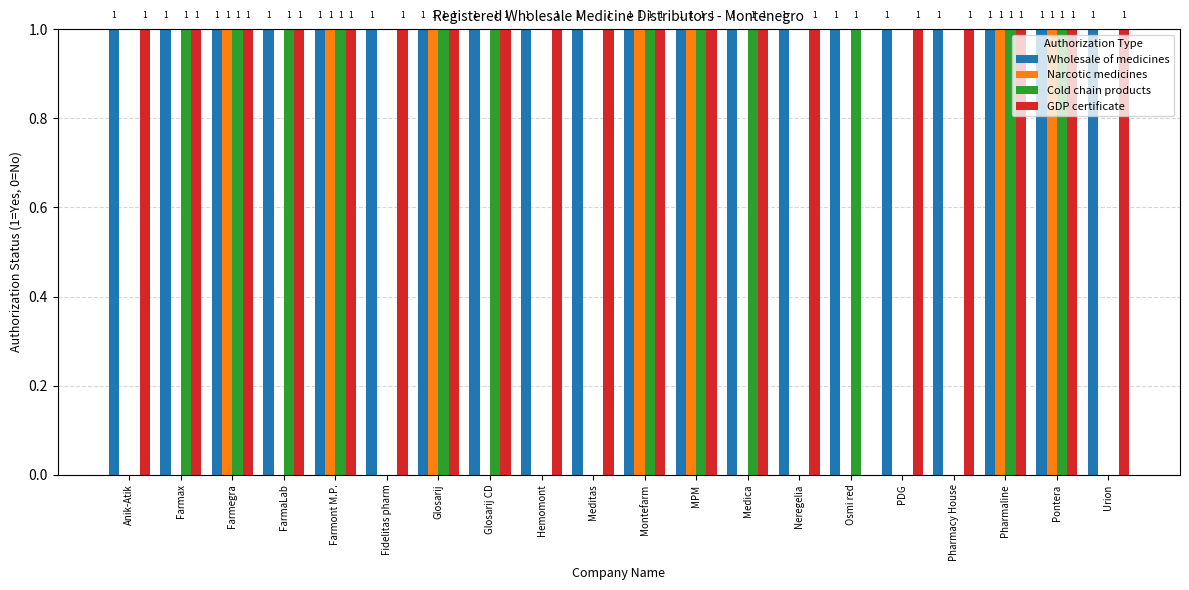

What are all the series names shown in the legend?

Wholesale of medicines, Narcotic medicines, Cold chain products, GDP certificate